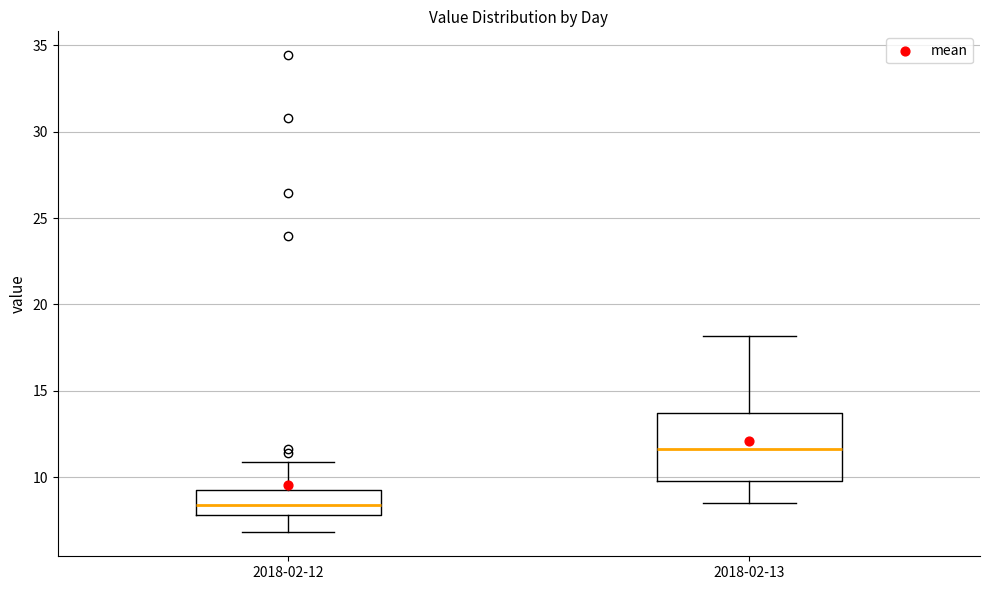

Reading left to right, transcribe this box plot: for each box, give where its median line is, the range the box spans, and where its two whiskers end, as read against the y-axis. The values are not printed on the chart, so give them approximately, as read against the axis.

2018-02-12: median 8.5, box 8.0 to 9.0, whiskers 7.0 to 11.0
2018-02-13: median 11.5, box 10.0 to 13.5, whiskers 8.5 to 18.0